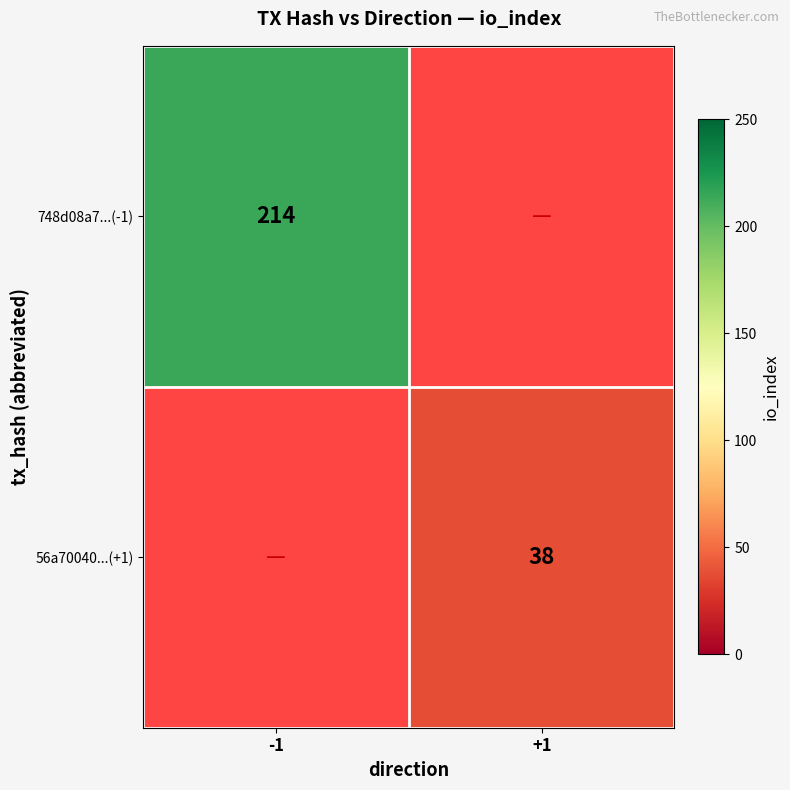

At how many categories does at least one series exceed 58?

1